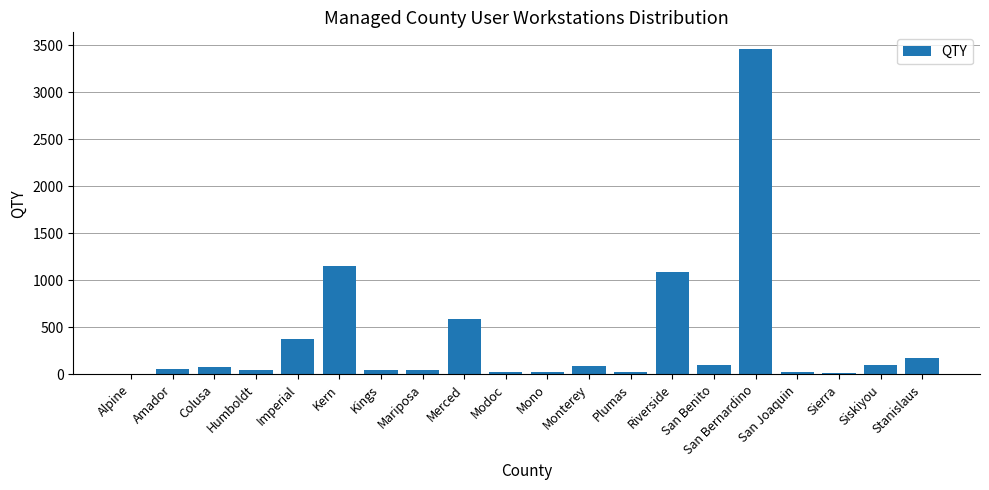

What is the average value?

377